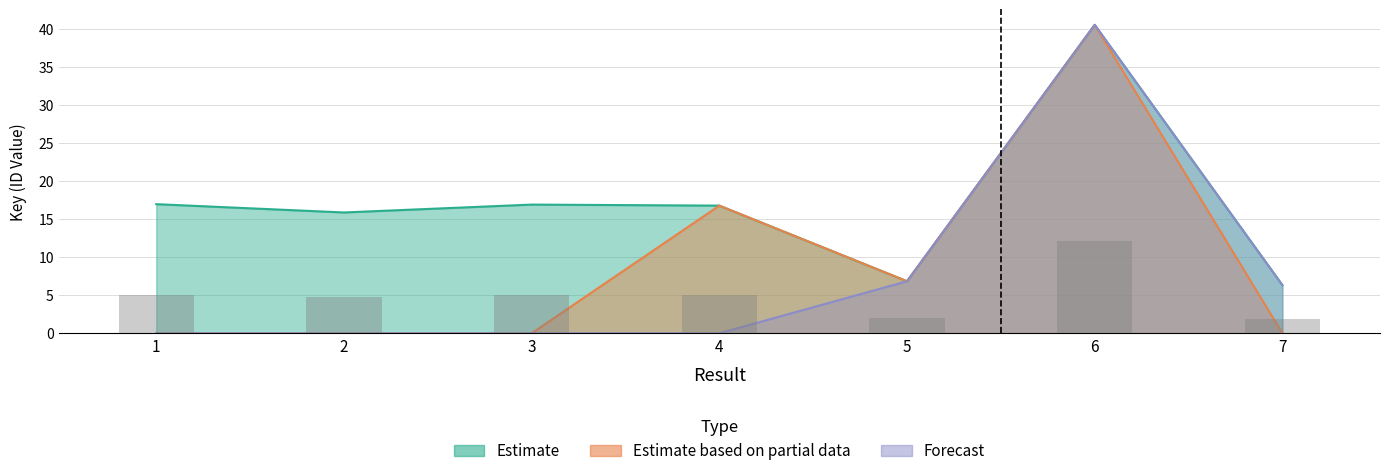

What is the value of the Estimate based on partial data bar at the 4th from the left?

16.8